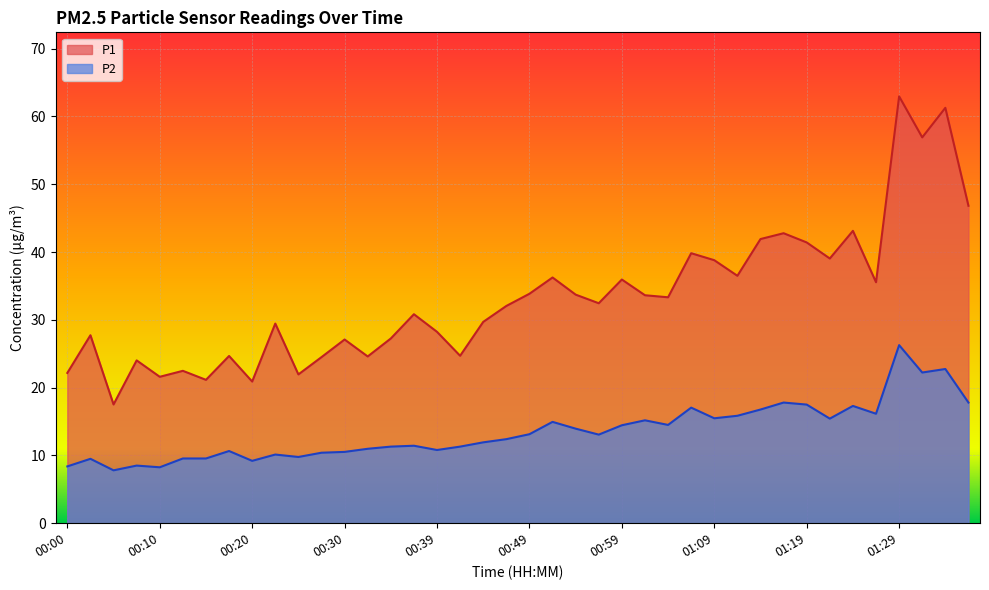

At how many categories does at least one series exceed 18?

39